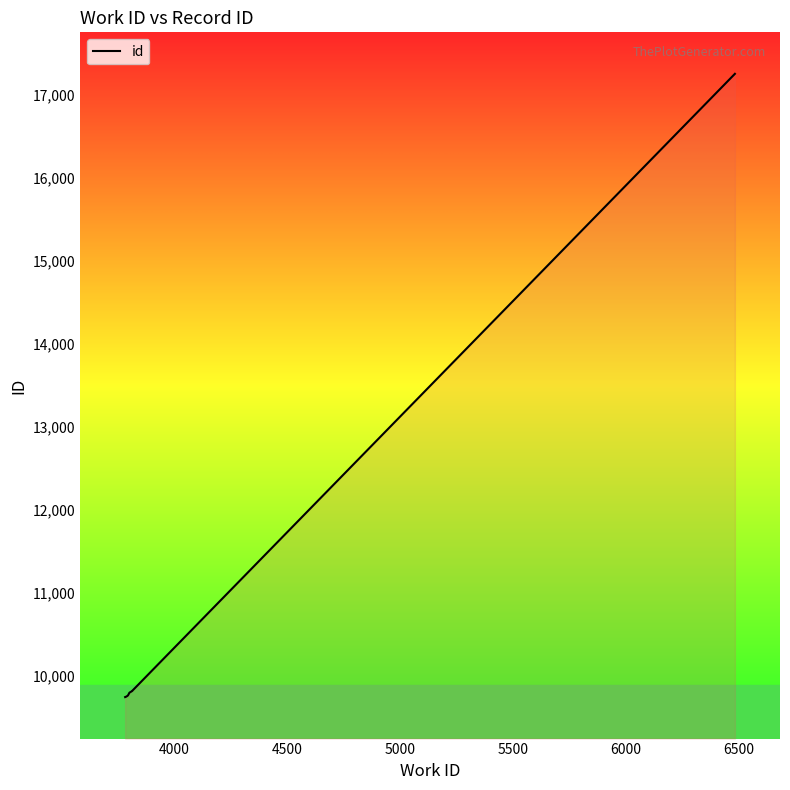

True or false: the data has more than 1 interior local peaks.

False